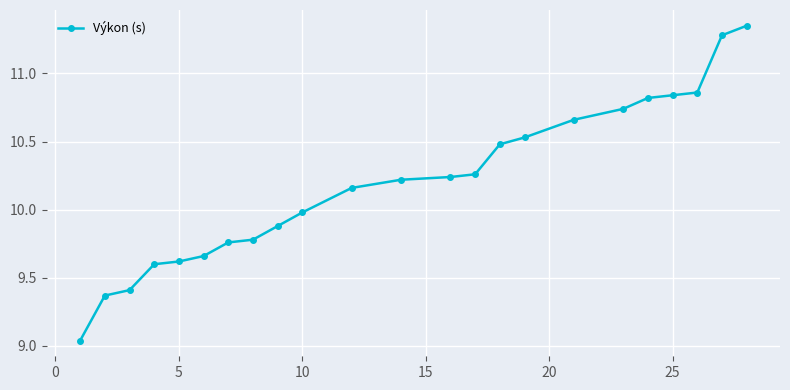

Does the chart display data point markers on the line(s)?

Yes